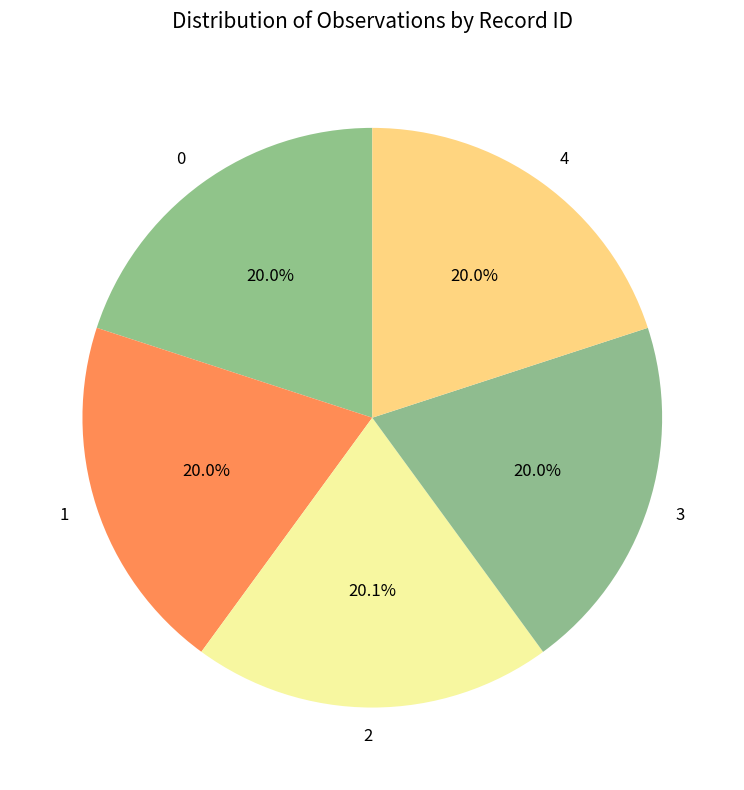

Is there a majority slice in this chart?

No